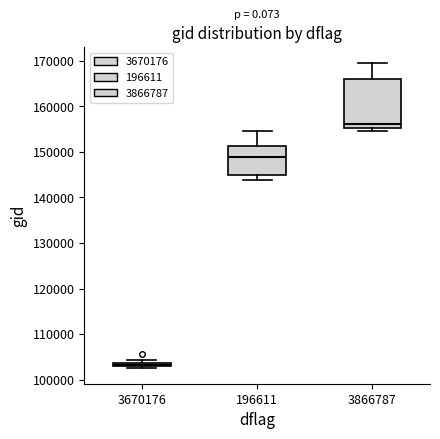

Where is the lower edge of the box at x = 3670176 on the y-axis? The values are not printed on the chart, so give them approximately, as read against the axis.

103000